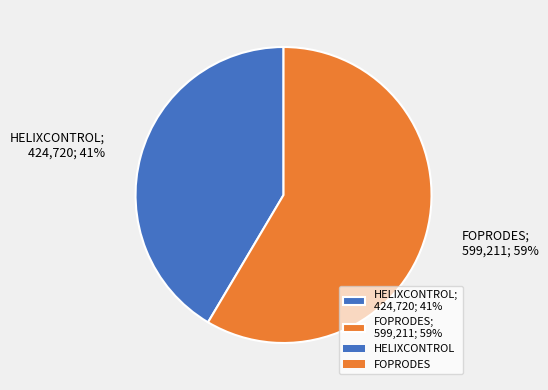

Is there any slice that represents more than half of the pie?

Yes